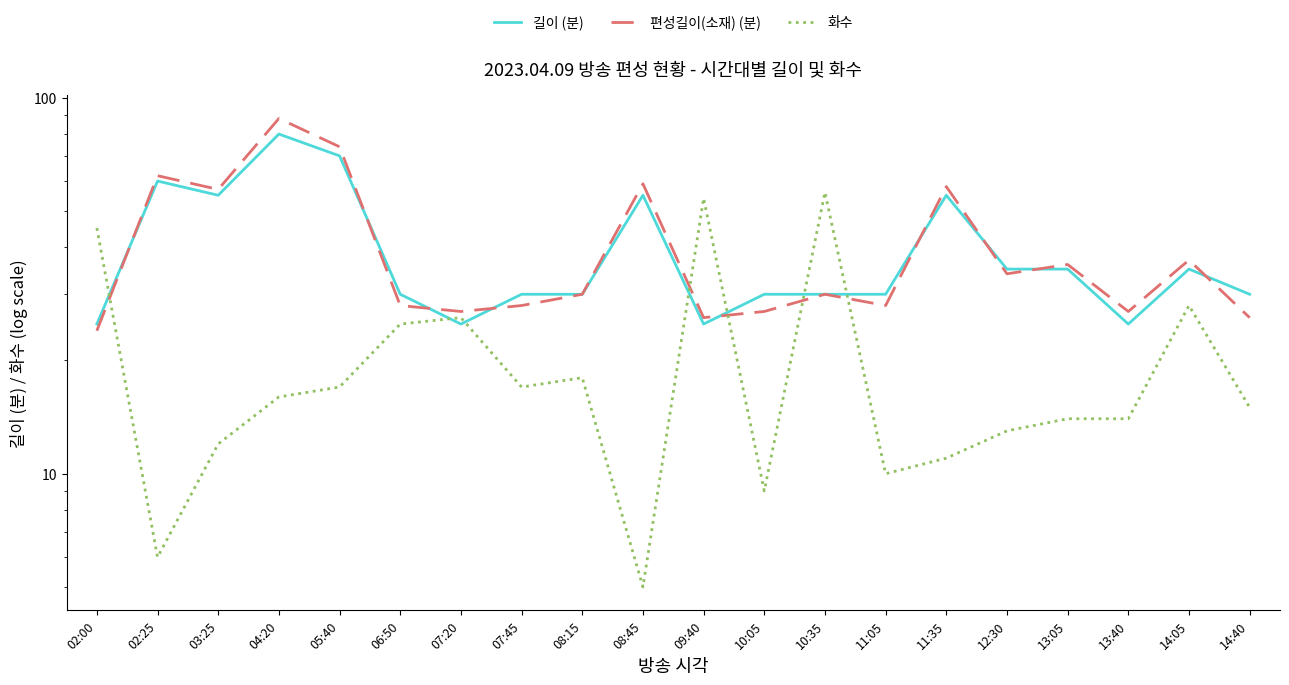

What is the label of the 12th point from the right?

08:15